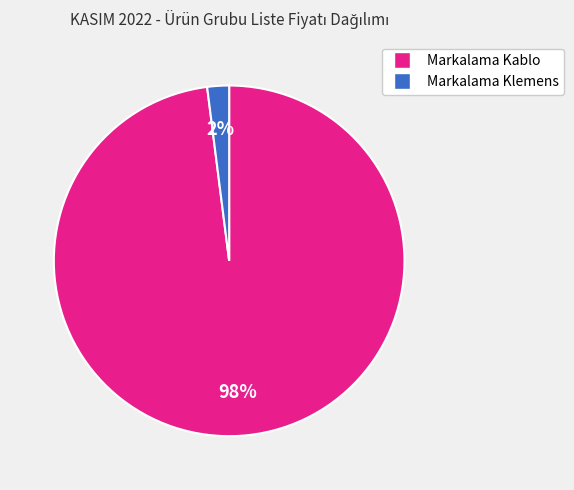

To the nearest percent, what is the difference between the largest and smallest slice percentages?

96%